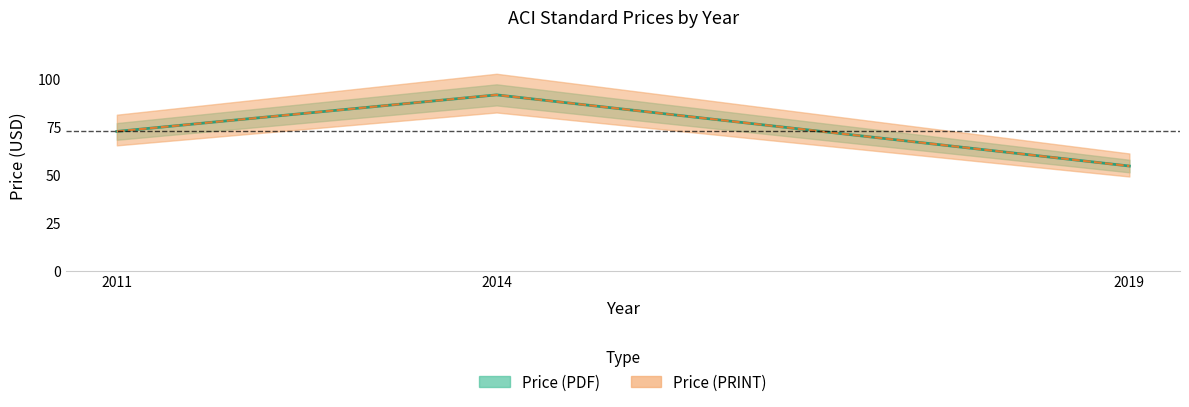

What is the sum of the Price (PDF) values at 2011 and 2014?

164.0